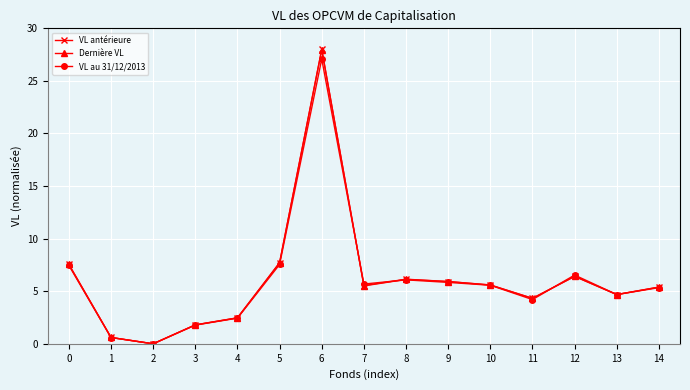

What is the value of the Dernière VL point at the 7th from the left?

28.0